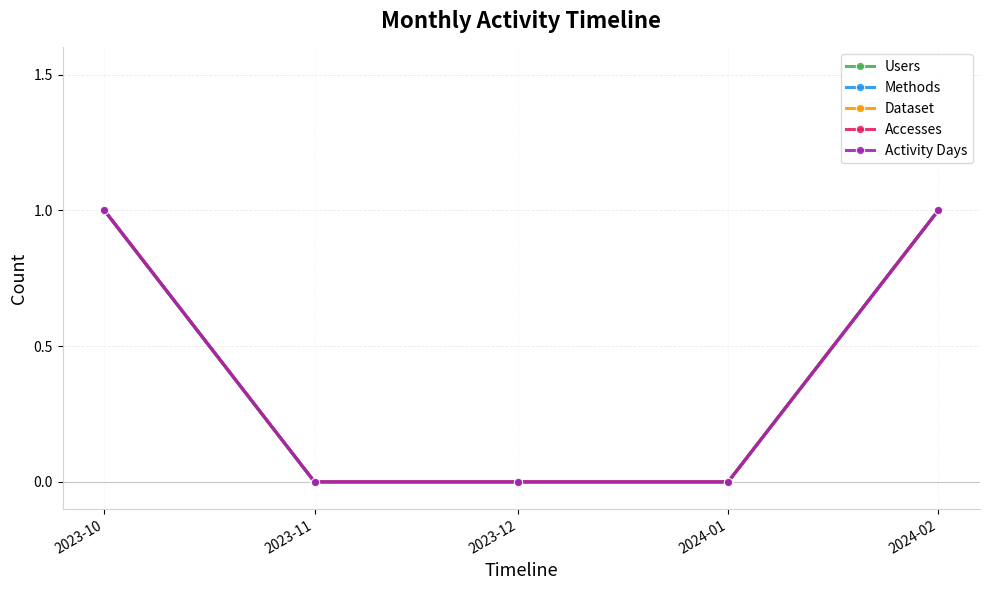

Where is Users nearest to the value 0?

2023-11